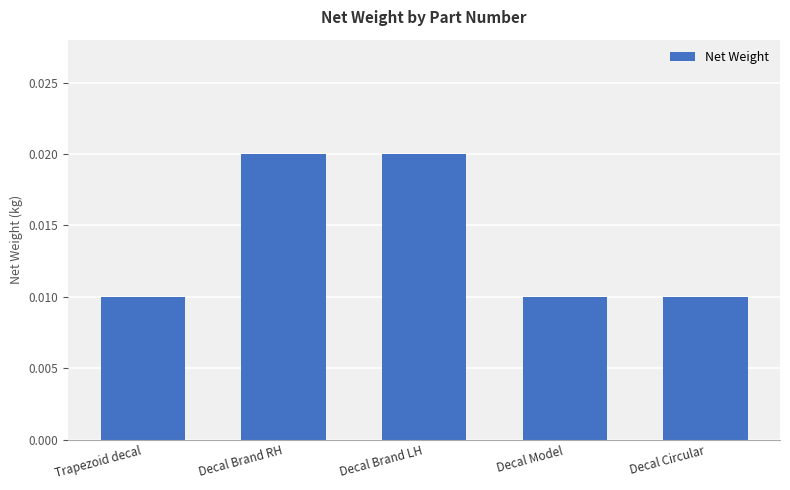

How many series are shown in this chart?

1